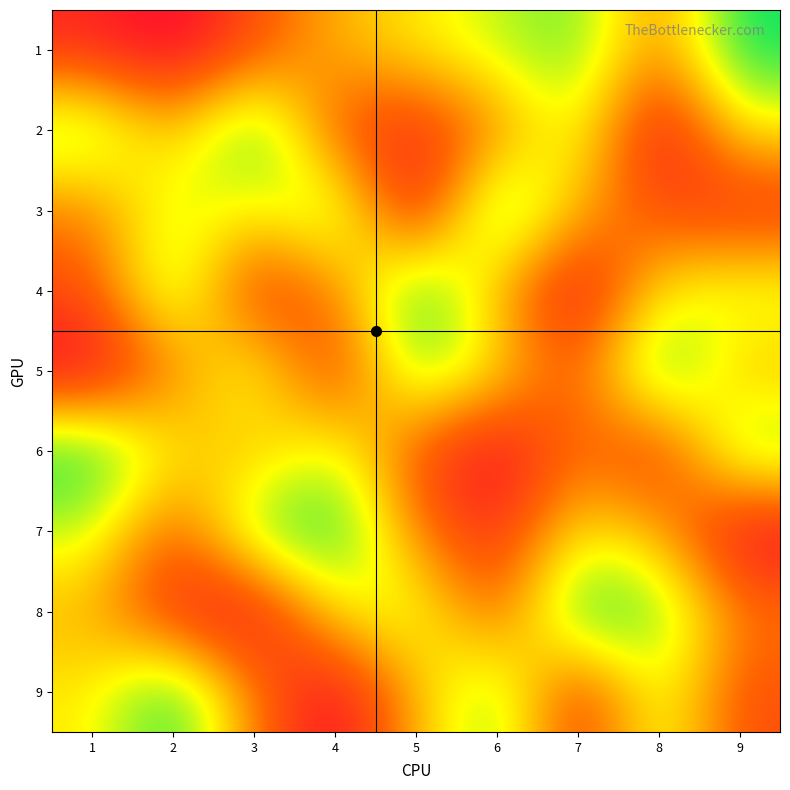

Count the number of data series in this chart.

9